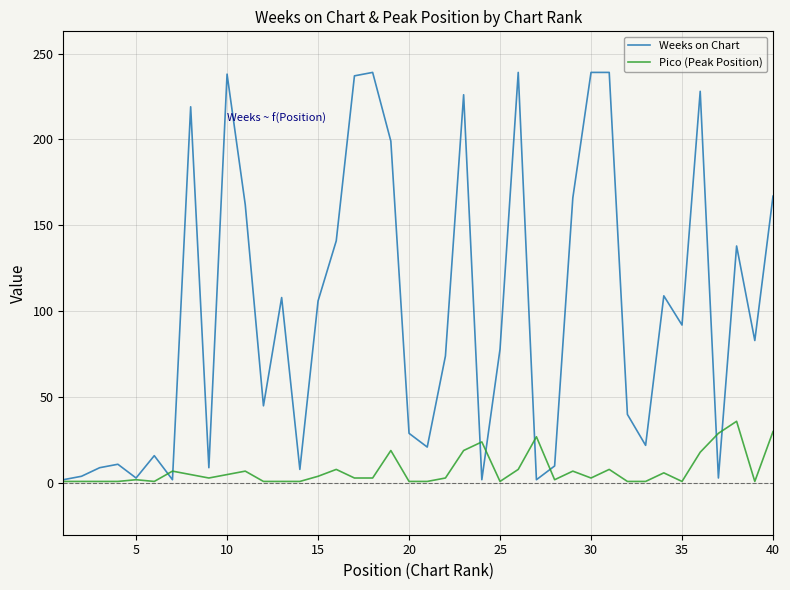

Rank the series by their average value, from highest to lowest.

Weeks on Chart, Pico (Peak Position)